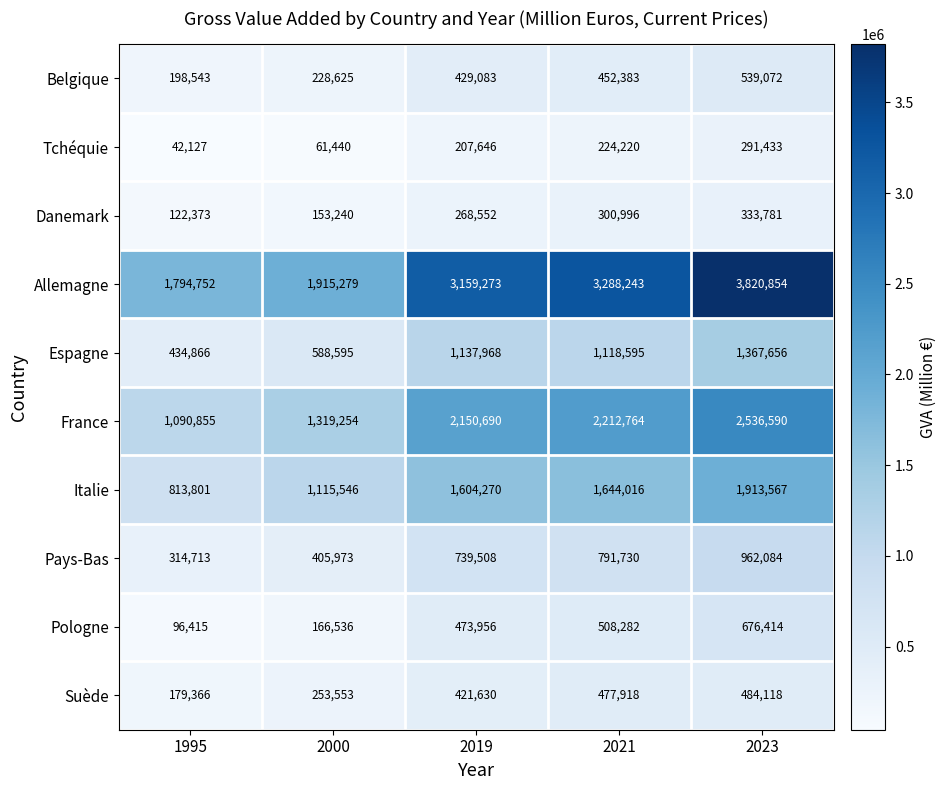

What is the spread (max minus min) of values at 2023?

3529421